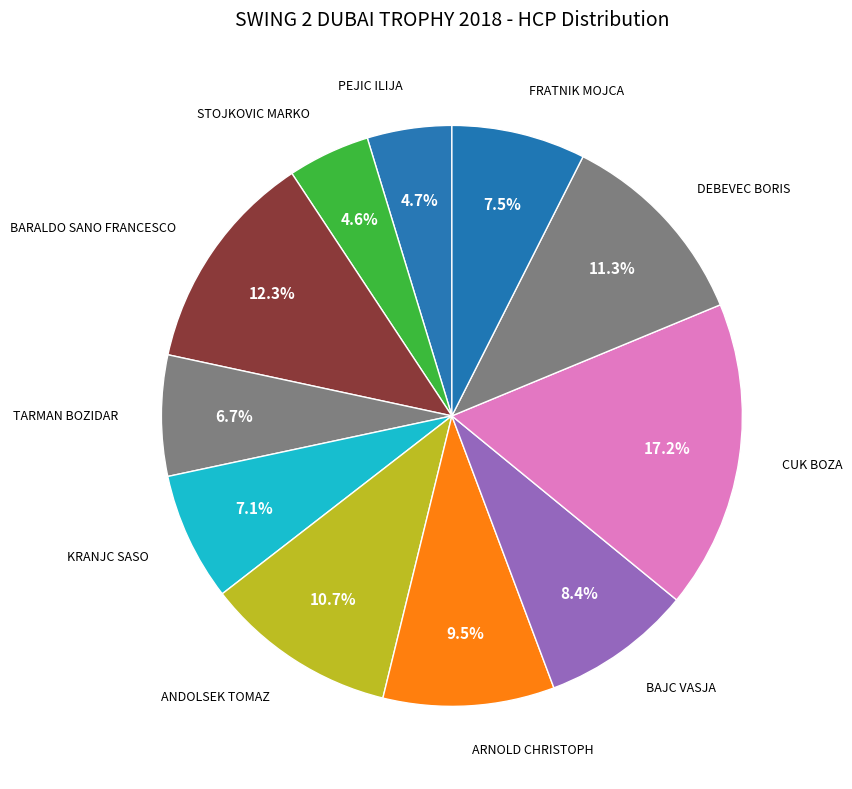

Which category has the smallest portion of the pie?

STOJKOVIC MARKO